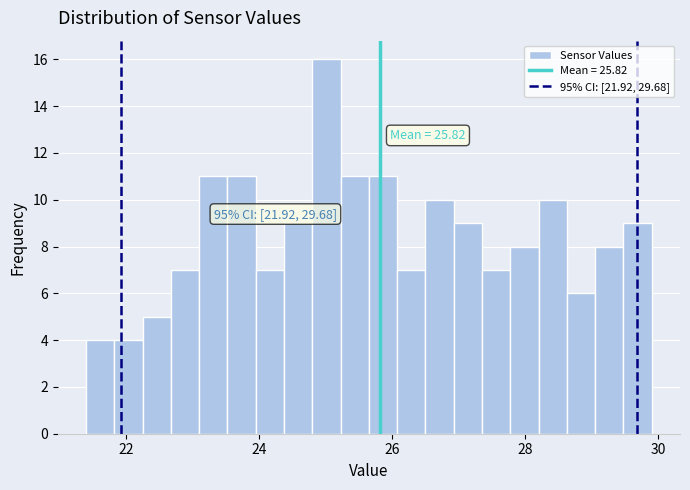

Around what value on the x-axis is the tallest bar? Give the approximate position of its centre, as read against the axis.

25.0